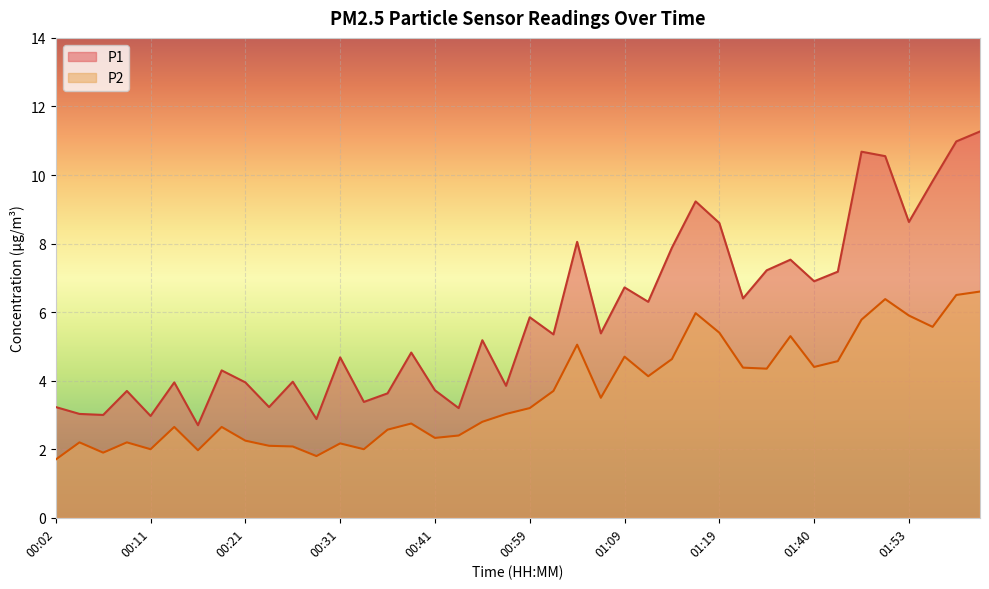

What is the approximate value of P1 at 01:56?

9.8